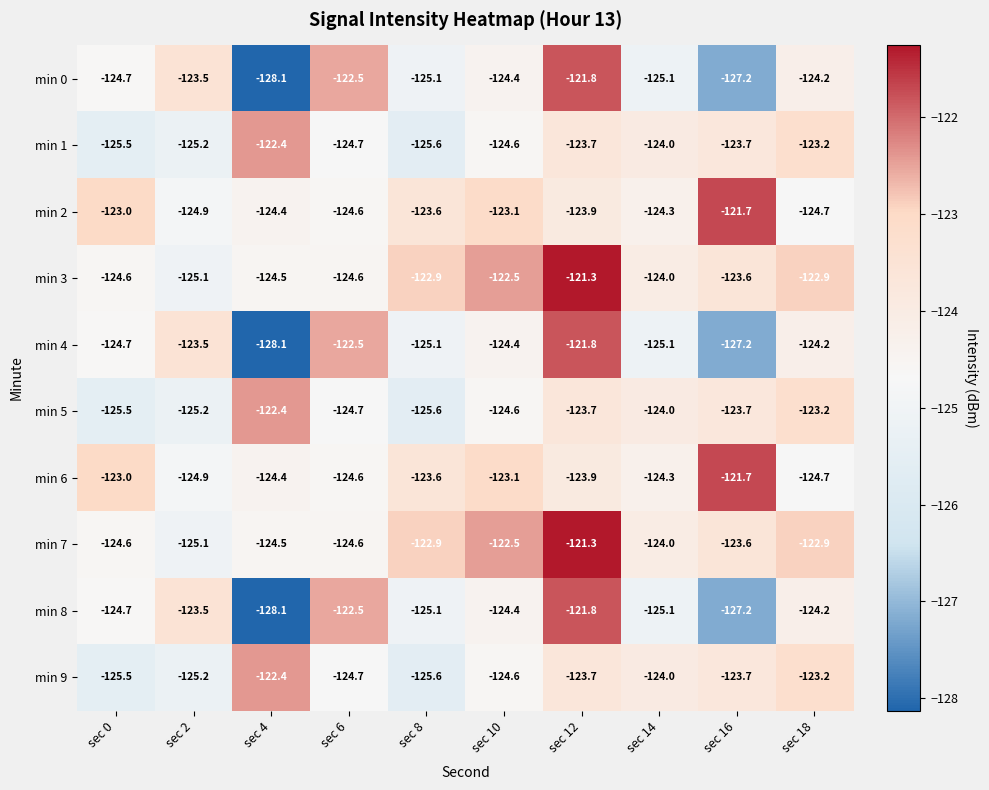

The value of min 6 at sec 14 is -187.7. True or false?

False